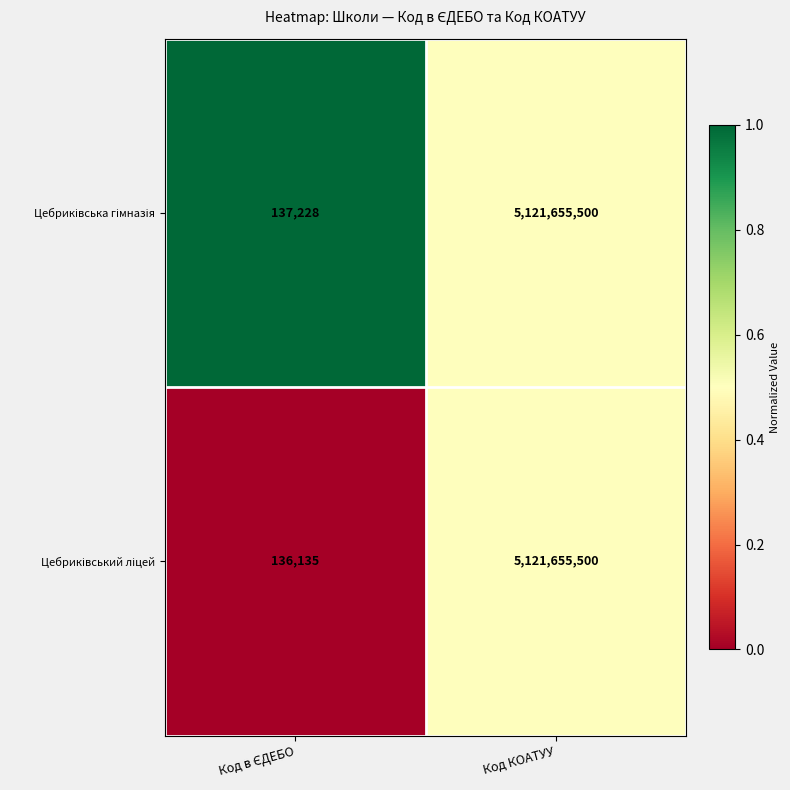

What is the minimum value shown in the chart?

136135